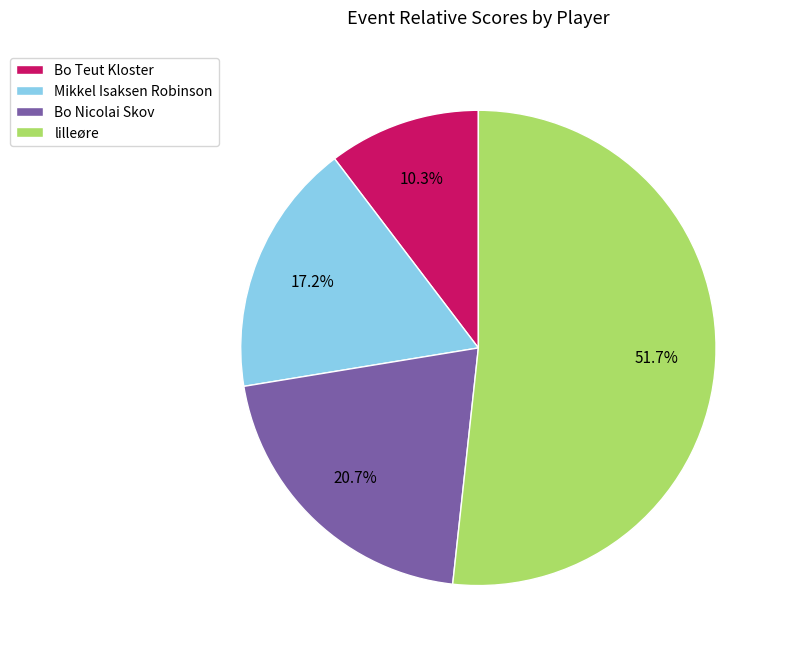

True or false: lilleøre accounts for 52% of the total.

True